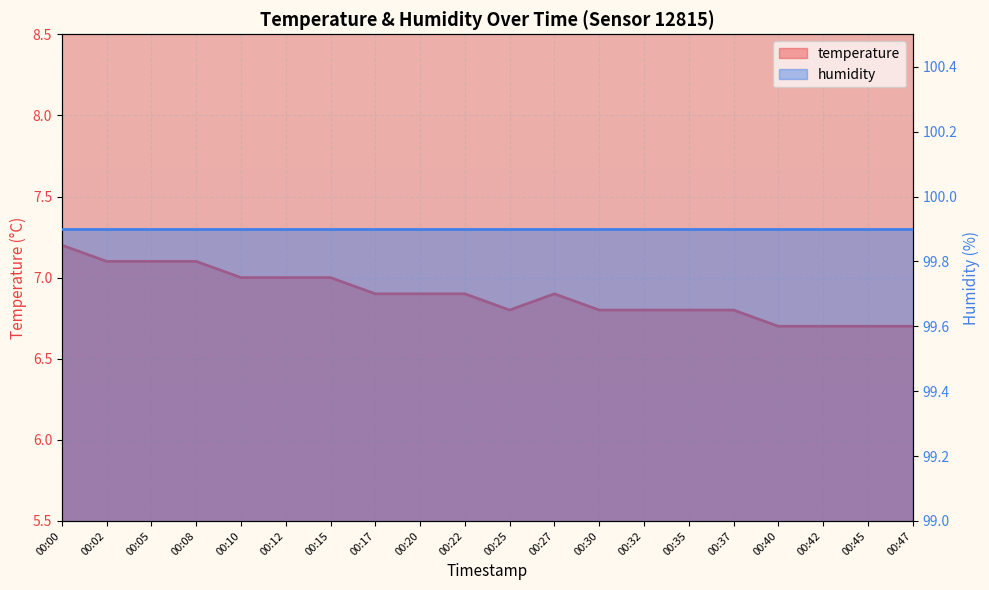

How many interior local peaks (higher than both neighbors) does the data have?

1